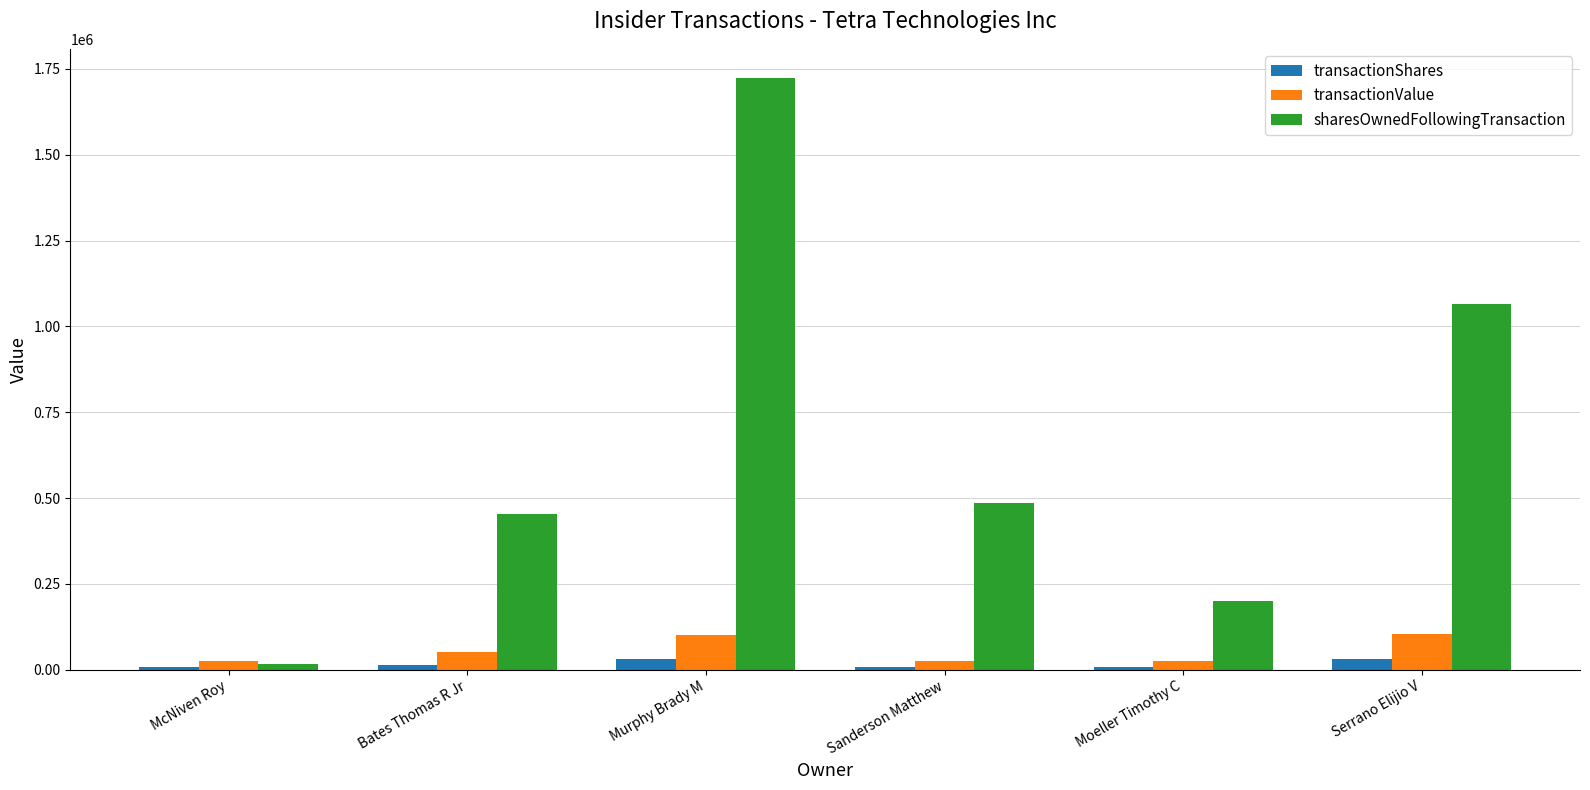

What is the total value across all series at Murphy Brady M?

1854750